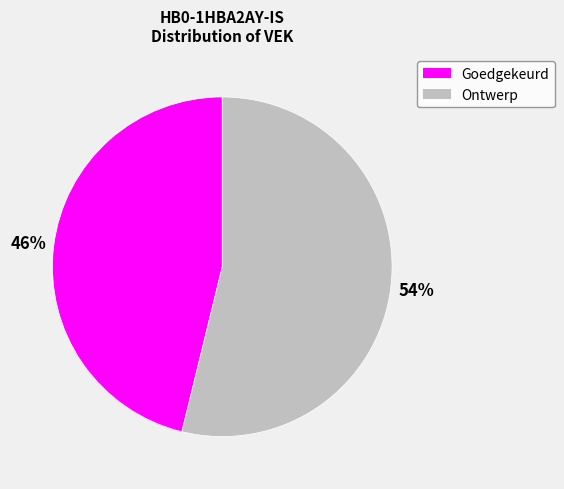

The Goedgekeurd slice represents 46% of the pie. True or false?

True